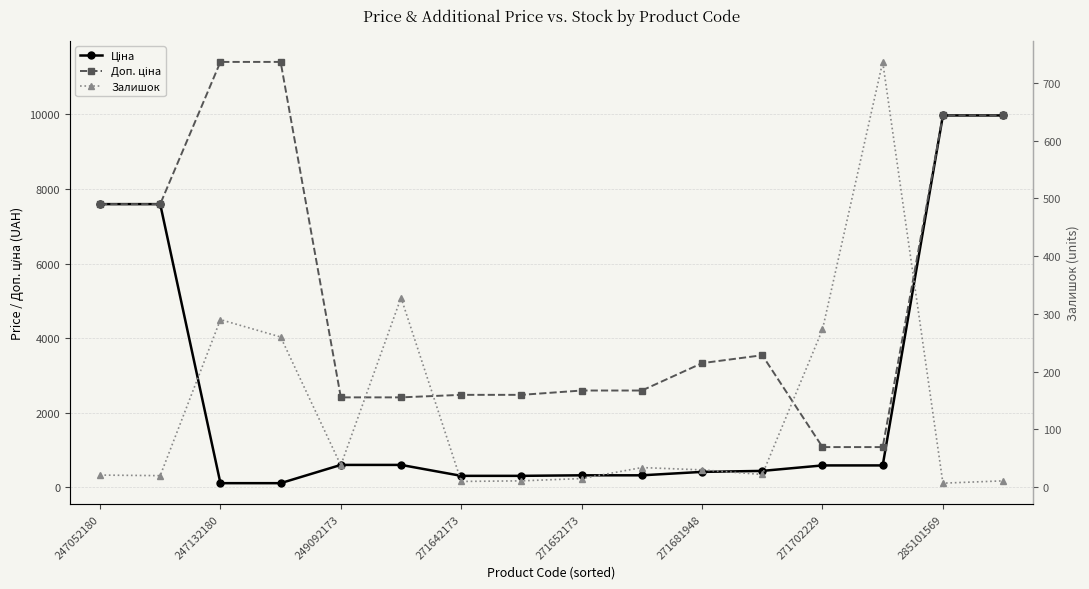

Reading left to right, what are all the values shown in this chart?

Ціна: 7596.5	7596.5	114.1	114.1	603.7	603.7	310.3	310.3	324.8	324.8	416.6	443.1	589.9	589.9	9975.0	9975.0
Доп. ціна: 7596.5	7596.5	11410.0	11410.0	2414.8	2414.8	2482.4	2482.4	2598.3	2598.3	3332.5	3545.0	1081.7	1081.7	9975.0	9975.0
Залишок: 21.0	20.0	290.0	260.0	38.0	328.0	10.0	11.0	15.0	34.0	30.0	22.0	273.0	736.0	7.0	11.0